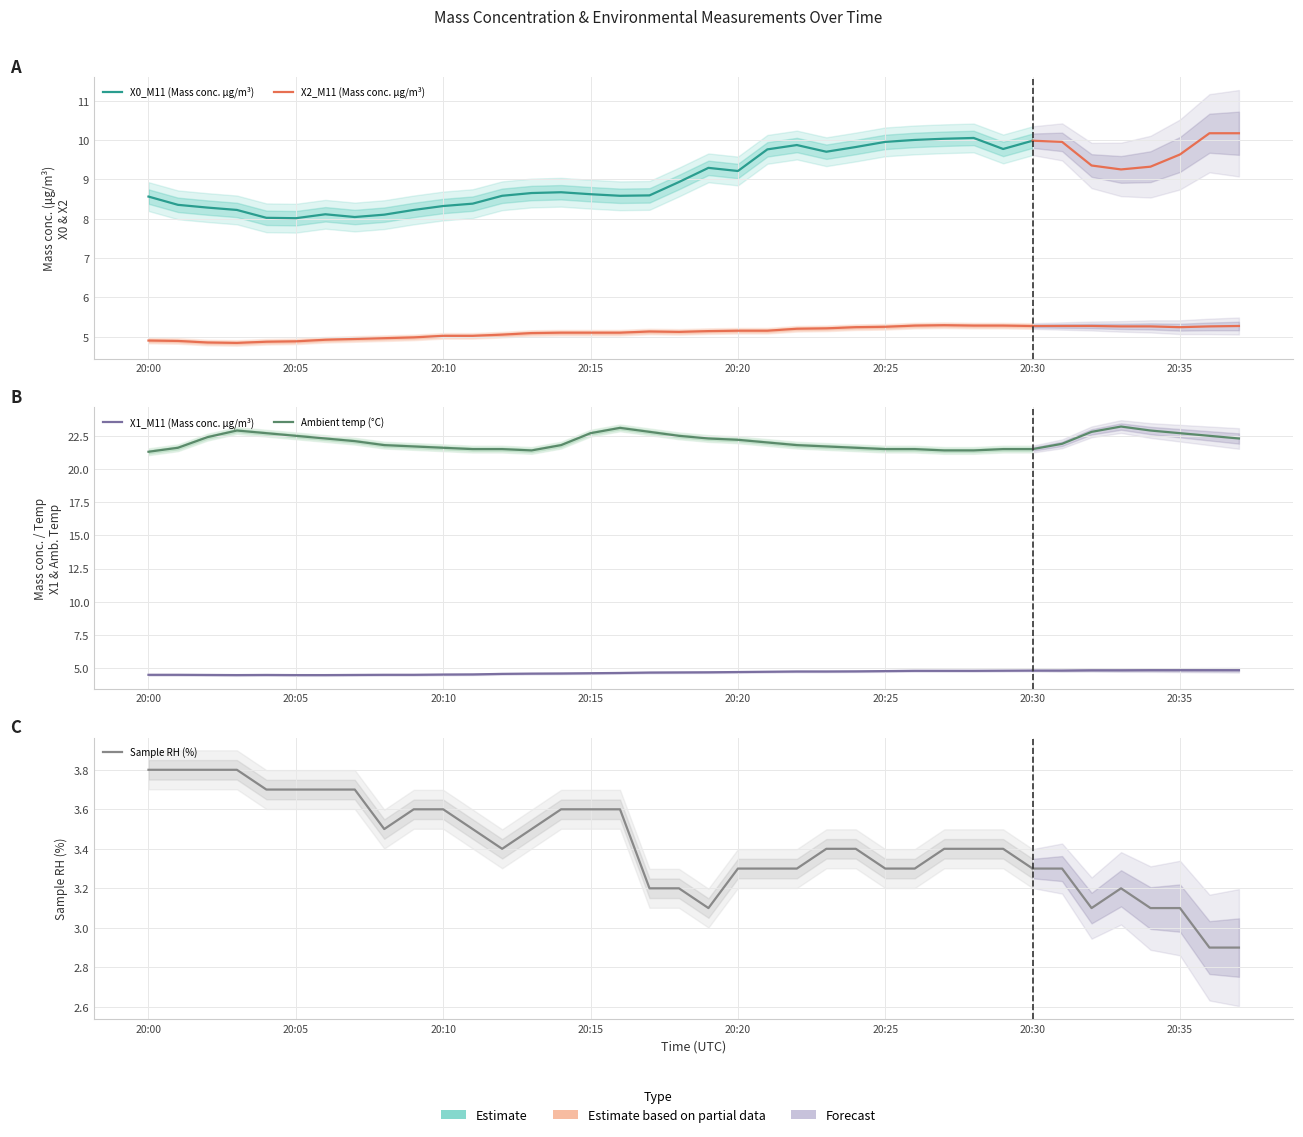

How many values in the Sample RH (%) series are below 3?

2